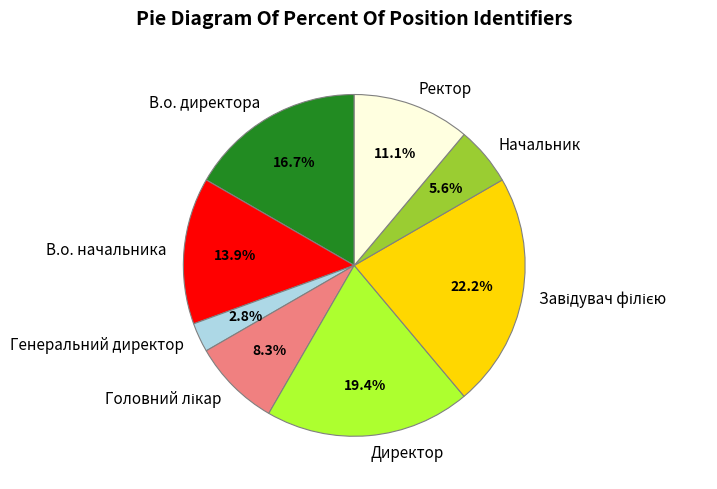

Which category has the smallest portion of the pie?

Генеральний директор